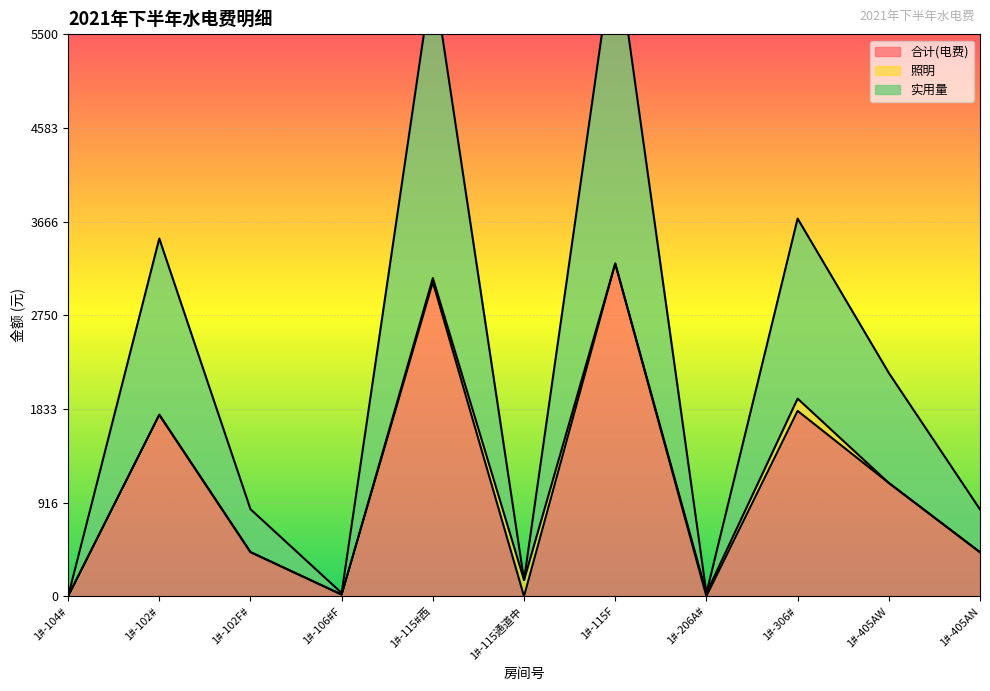

True or false: 实用量 has a value of 0.0 at 1#-104#.

True